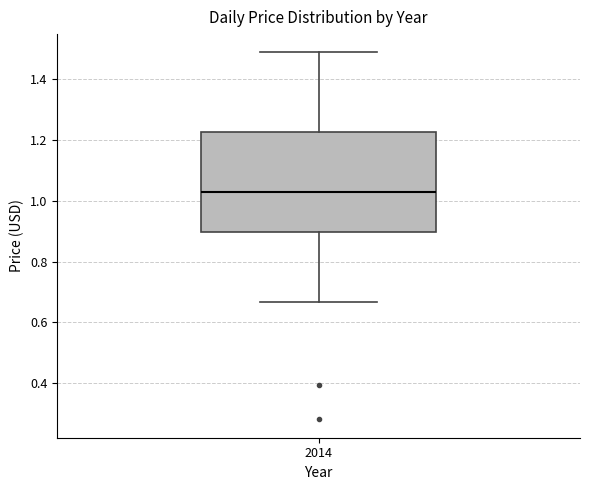

Read this box plot against the y-axis: the position of the median line, the range covered by the box, and the ends of both whiskers. The values are not printed on the chart, so give them approximately, as read against the axis.

median 1.02, box 0.90 to 1.22, whiskers 0.66 to 1.48